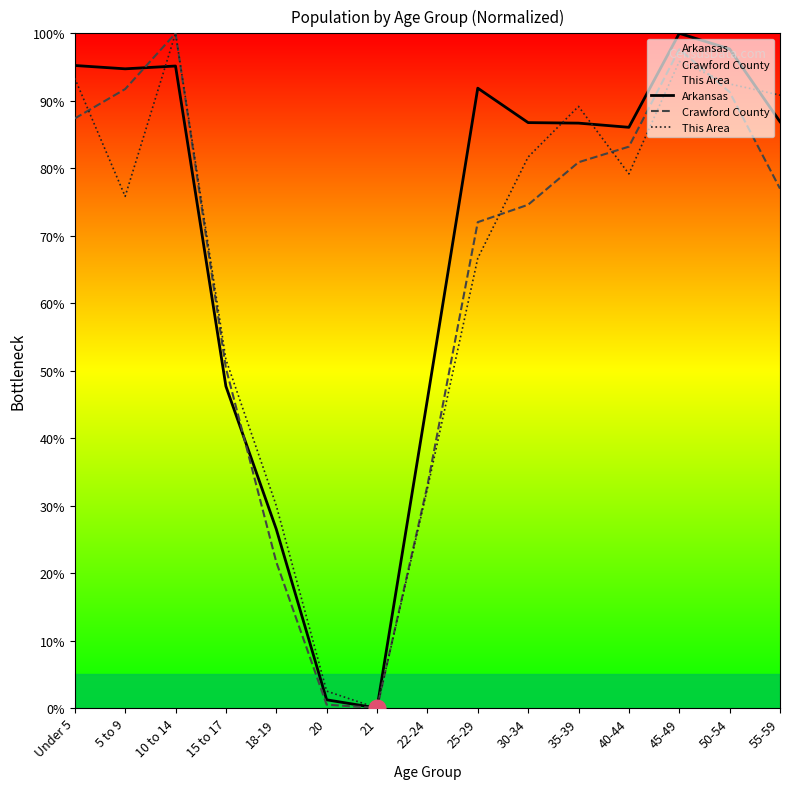

Is the value of Crawford County at 50-54 greater than the value of This Area at Under 5?

No